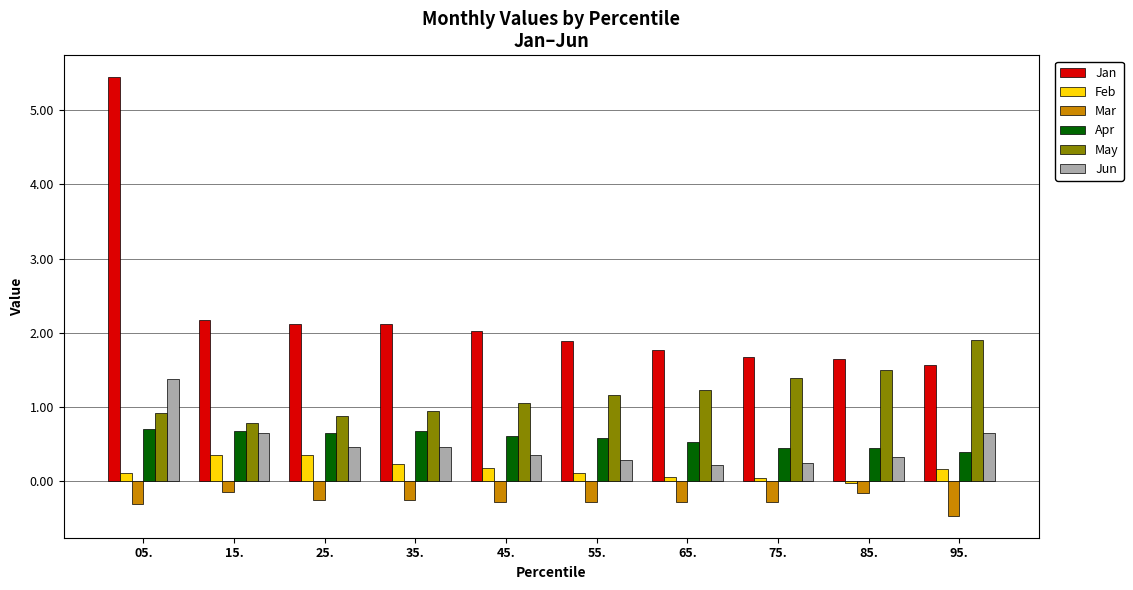

What is the difference between the maximum and minimum values in the Mar series?

0.3